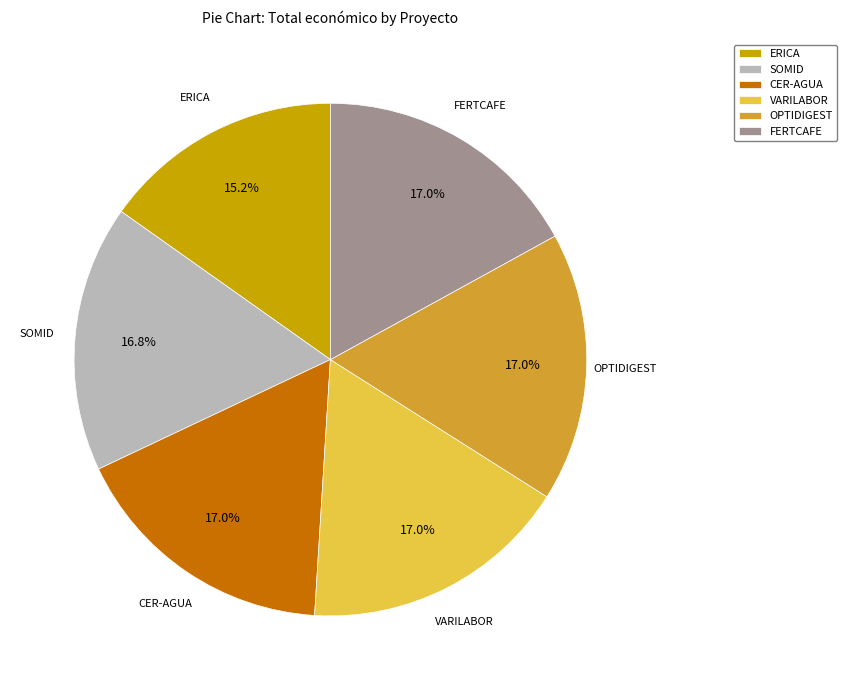

To the nearest percent, what portion does CER-AGUA represent?

17%